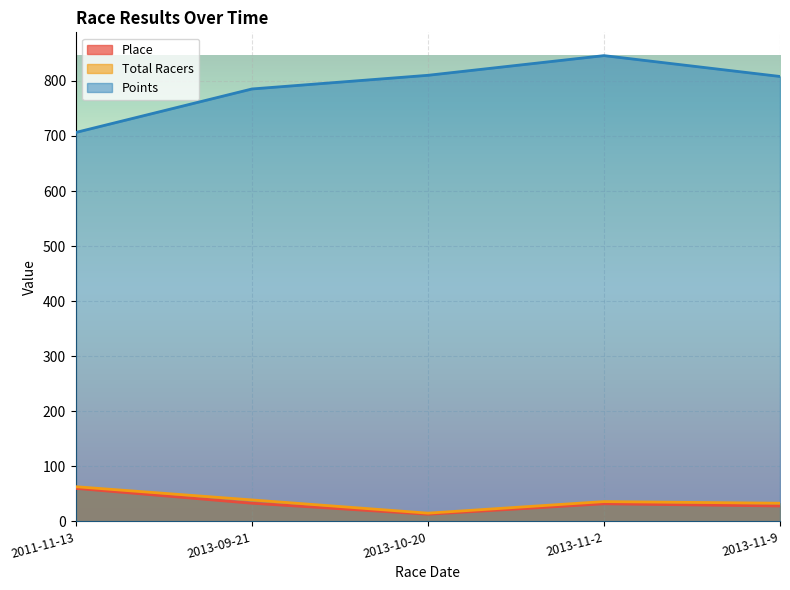

What is the spread (max minus min) of values at 2013-10-20?

797.2